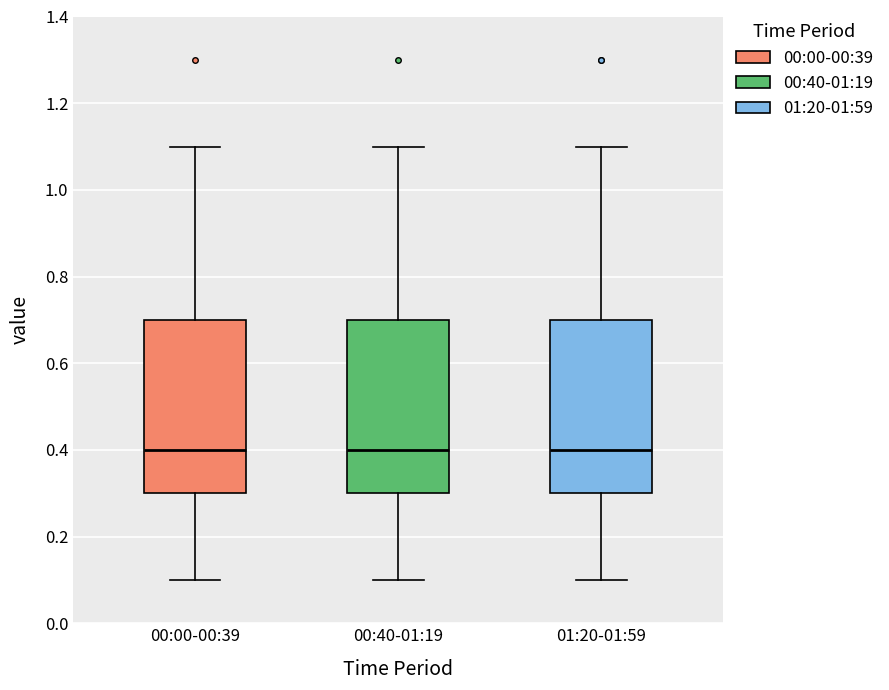

Reading left to right, read every box against the y-axis: the position of its median line, the range the box covers, and the ends of its whiskers. The values are not printed on the chart, so give them approximately, as read against the axis.

00:00-00:39: median 0.4, box 0.3 to 0.7, whiskers 0.1 to 1.1
00:40-01:19: median 0.4, box 0.3 to 0.7, whiskers 0.1 to 1.1
01:20-01:59: median 0.4, box 0.3 to 0.7, whiskers 0.1 to 1.1